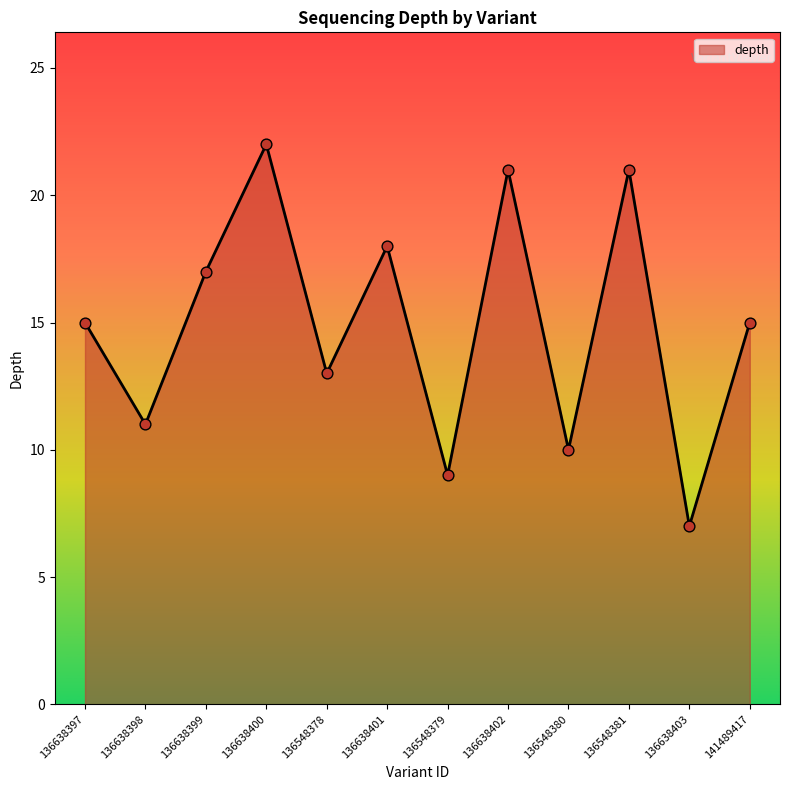

What is the change in value from 136638399 to 136548380?

-7